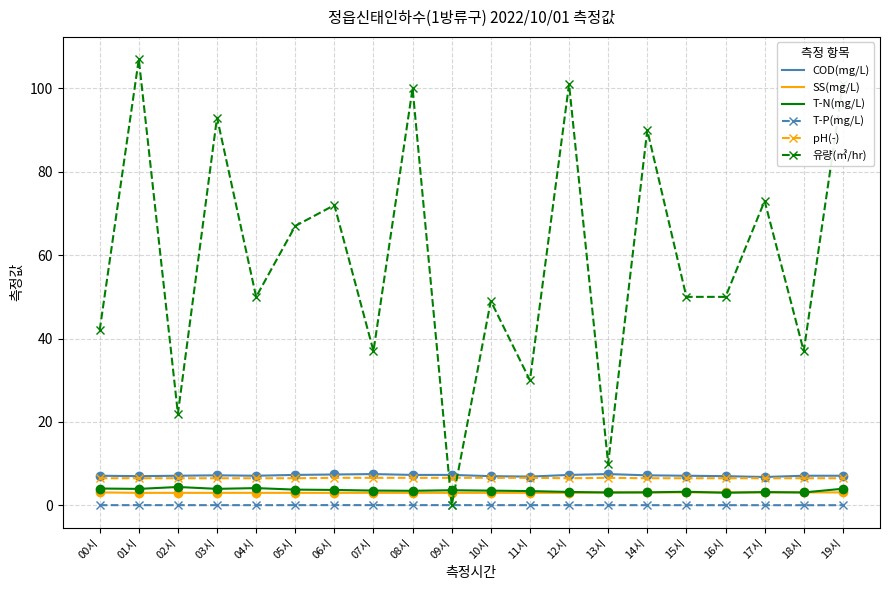

Does the chart display data point markers on the line(s)?

Yes